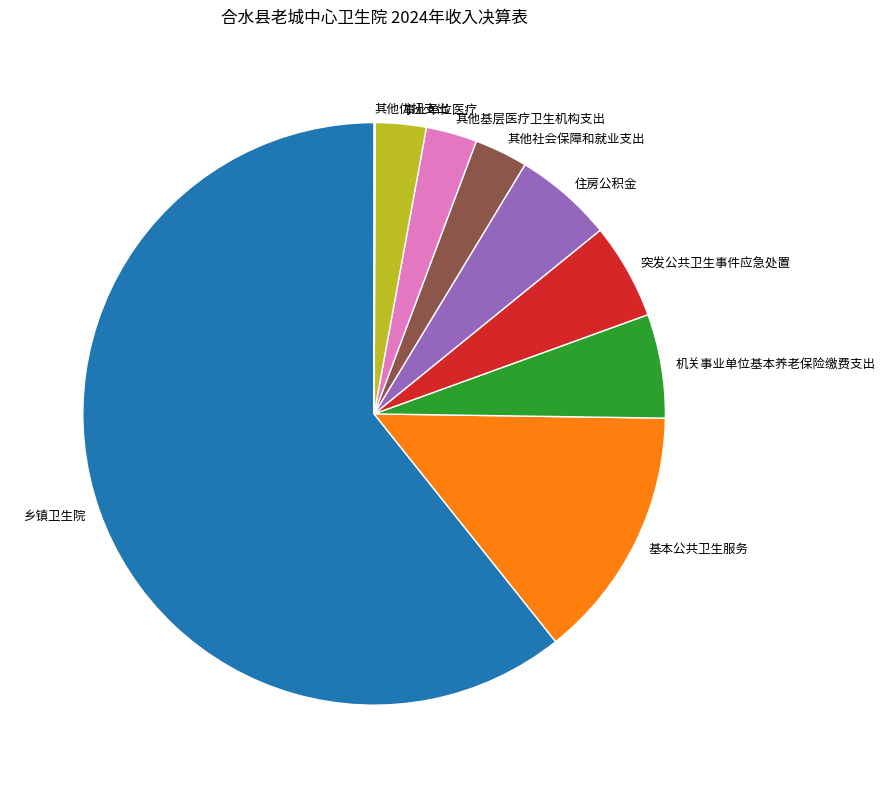

Which has a higher value, 基本公共卫生服务 or 突发公共卫生事件应急处置?

基本公共卫生服务